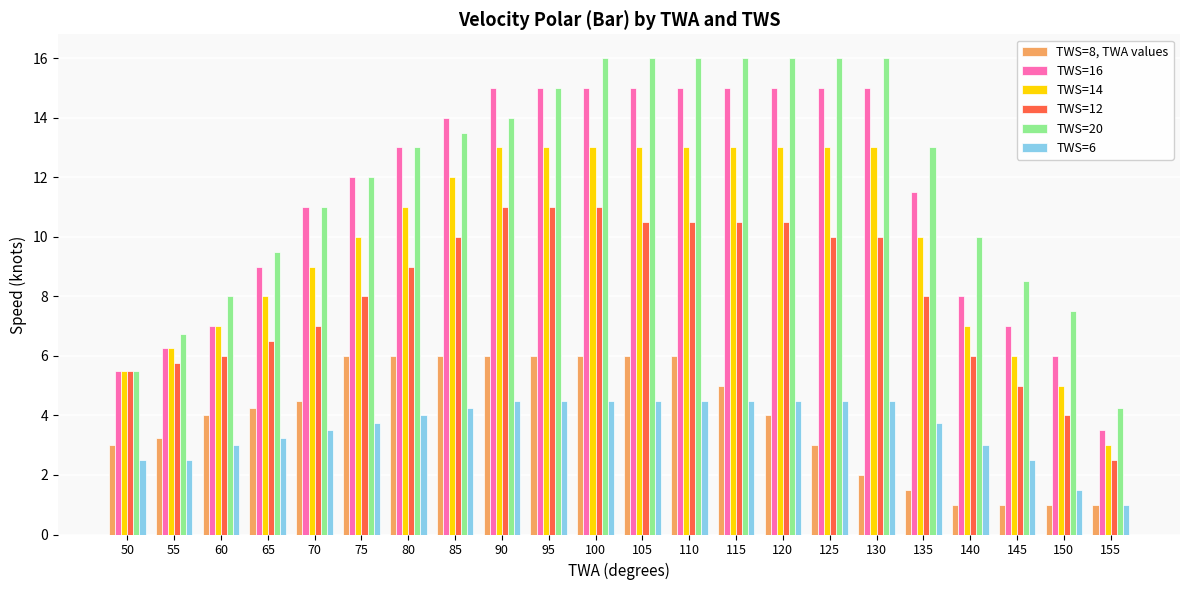

How many bars are there in total?

132